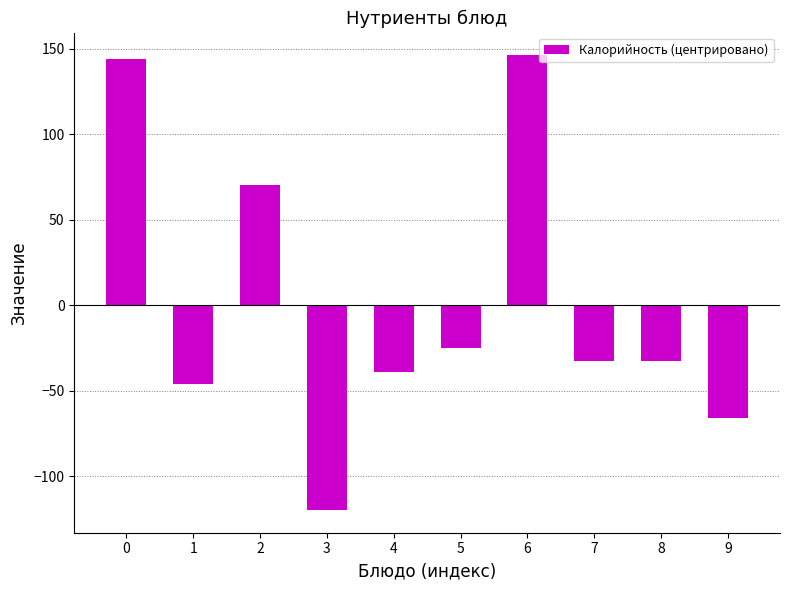

What is the greatest value displayed?

146.2